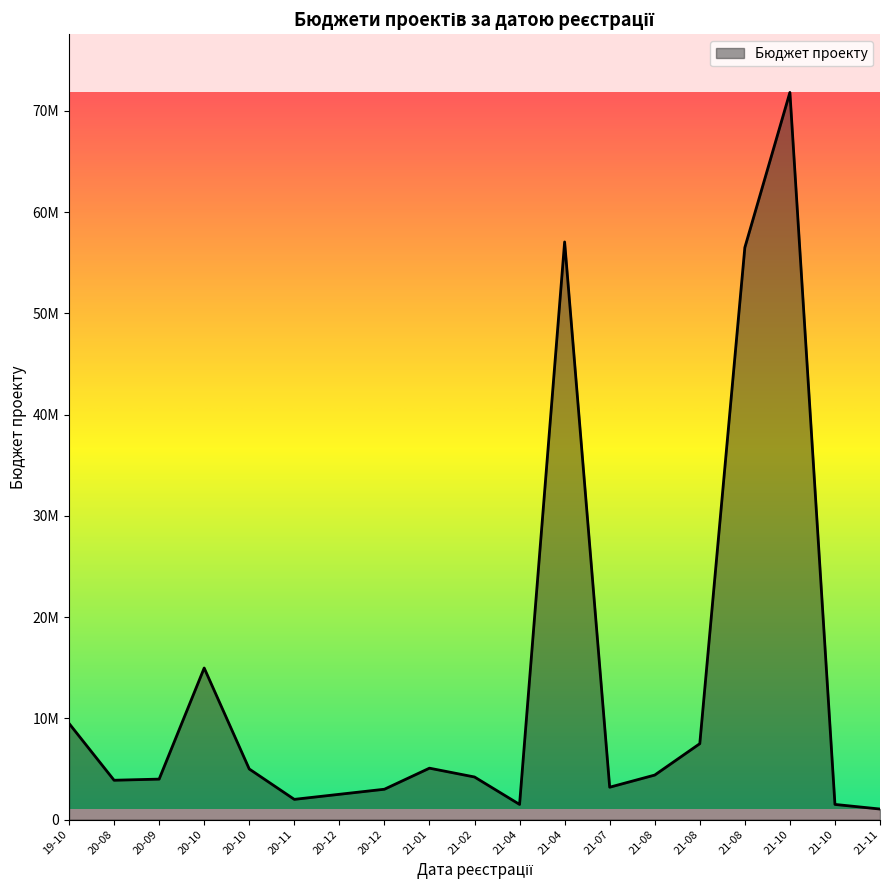

At which category does the data reach its first local valley?

20-08